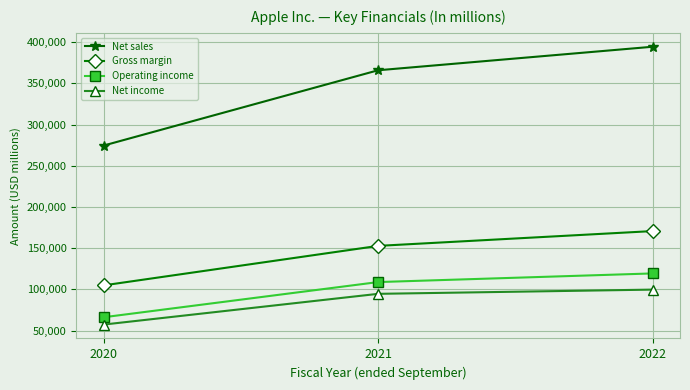

At which label is Gross margin closest to 137869?

2021